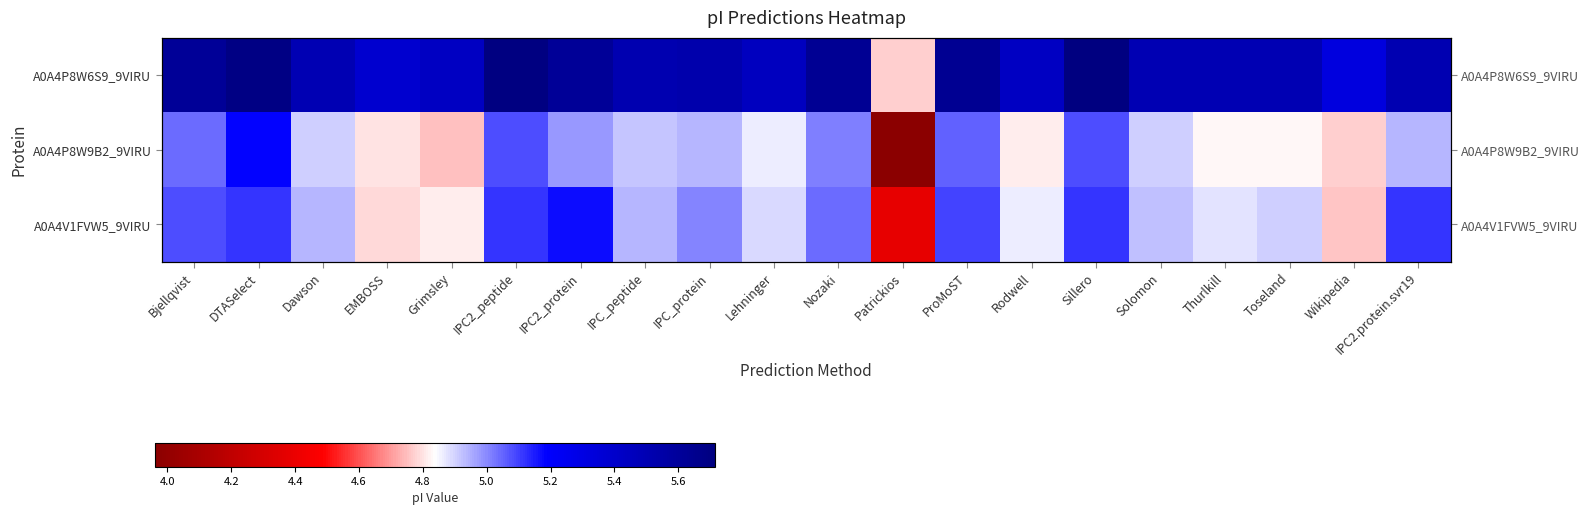

Is it true that A0A4V1FVW5_9VIRU equals 5.1 at ProMoST?

True